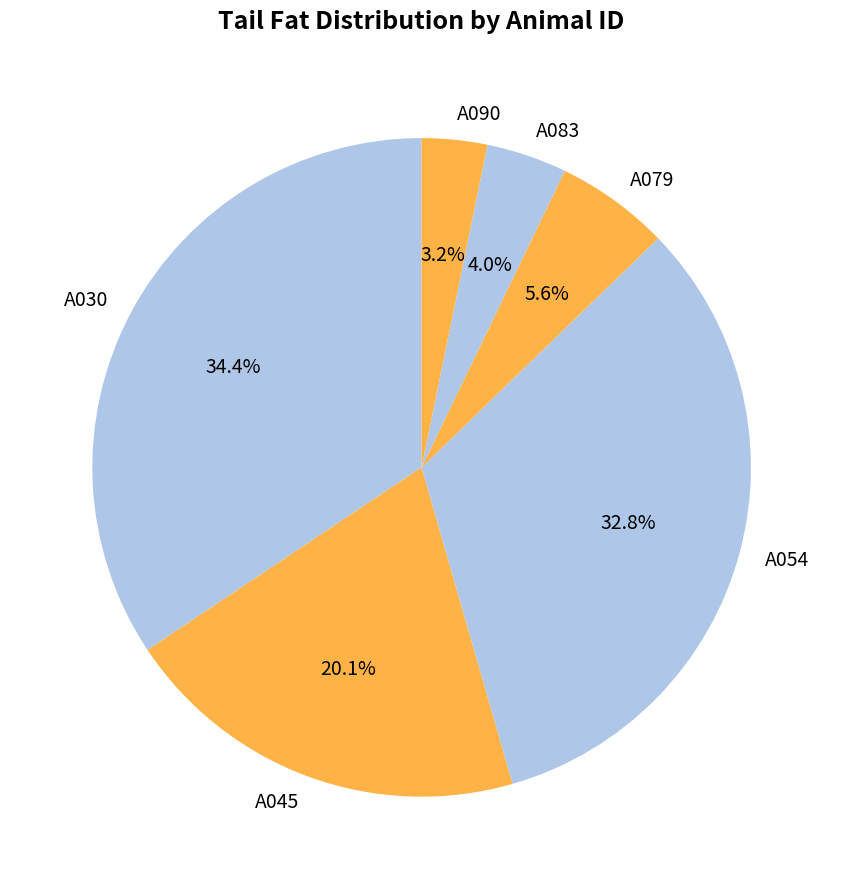

Rank the categories by value from lowest to highest.

A090, A083, A079, A045, A054, A030